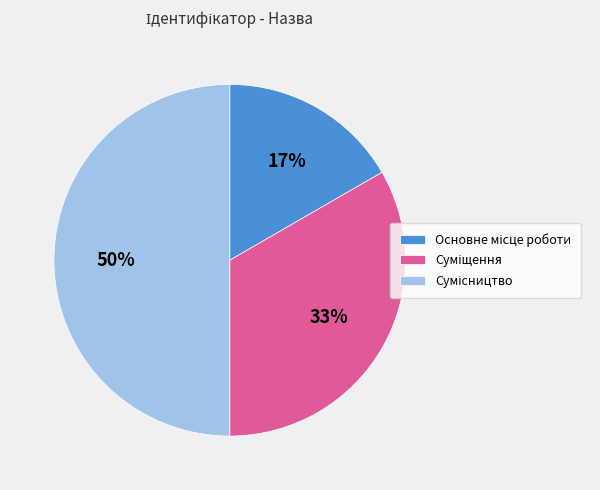

To the nearest percent, what is the average slice percentage?

33%